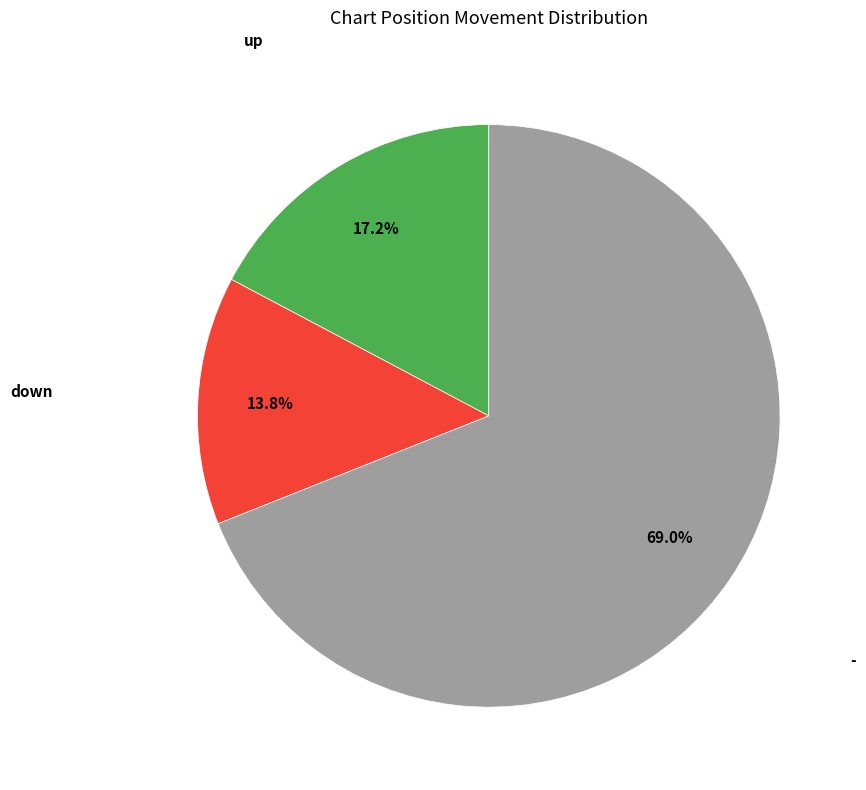

Is there any slice that represents more than half of the pie?

Yes